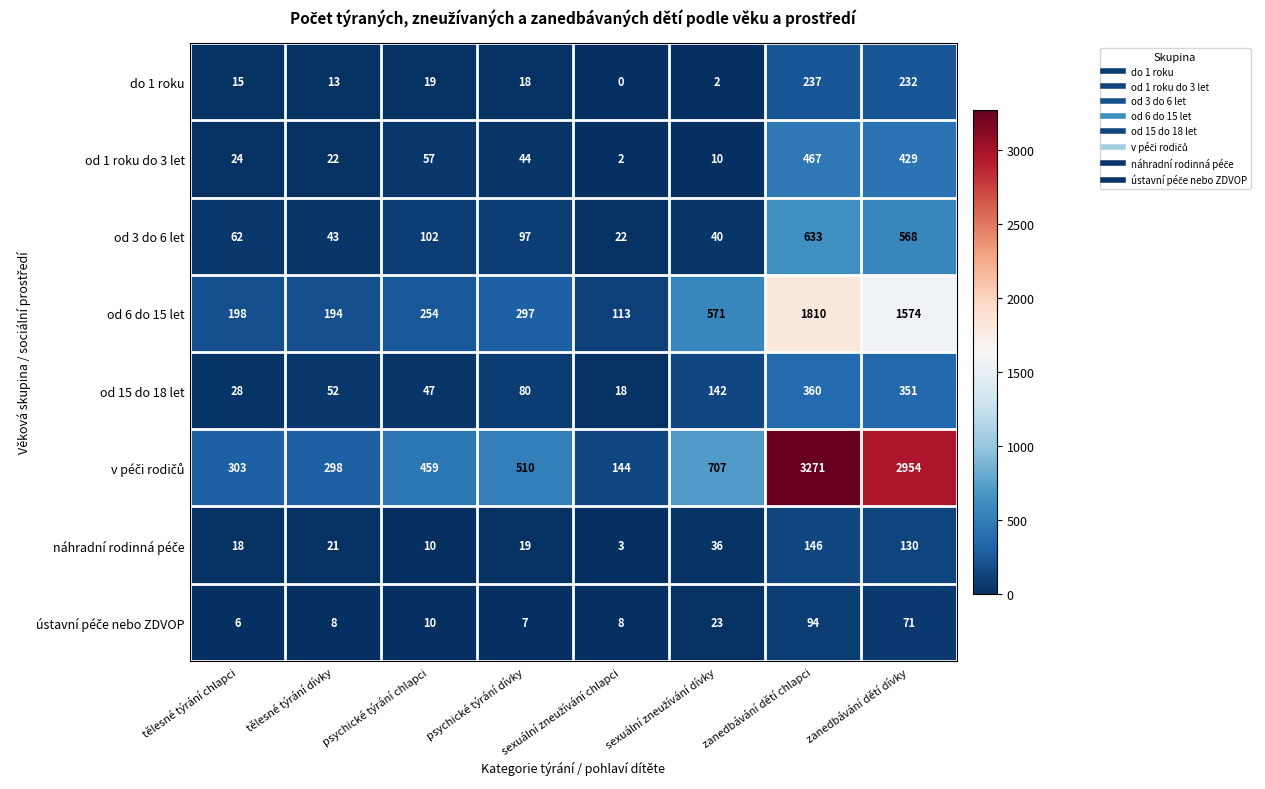

What is the average value of the do 1 roku series?

67